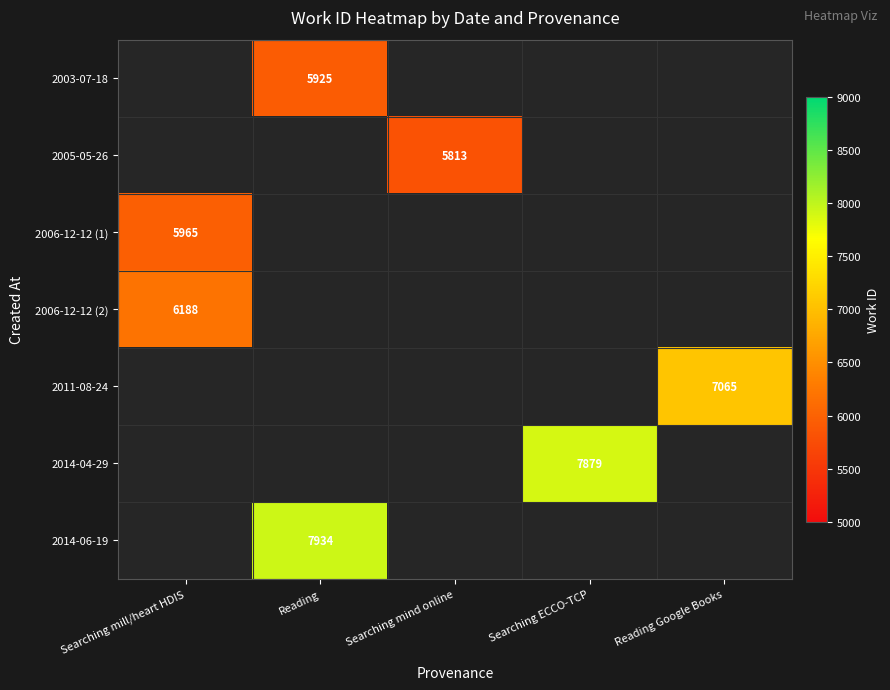

The value of 2014-04-29 at Searching ECCO-TCP is 12018. True or false?

False